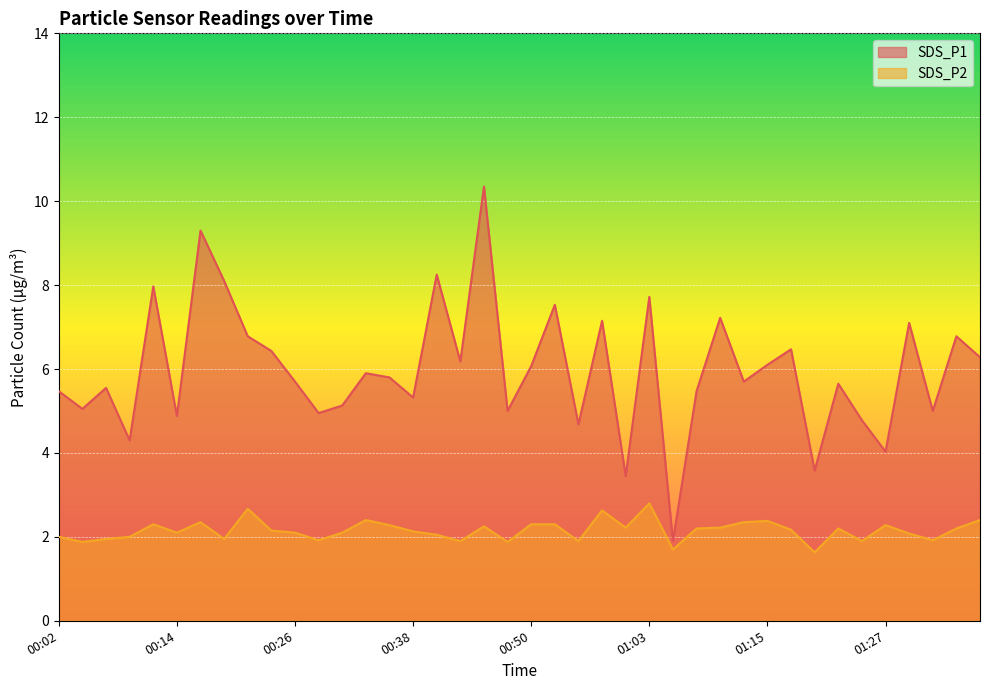

How many series are shown in this chart?

2